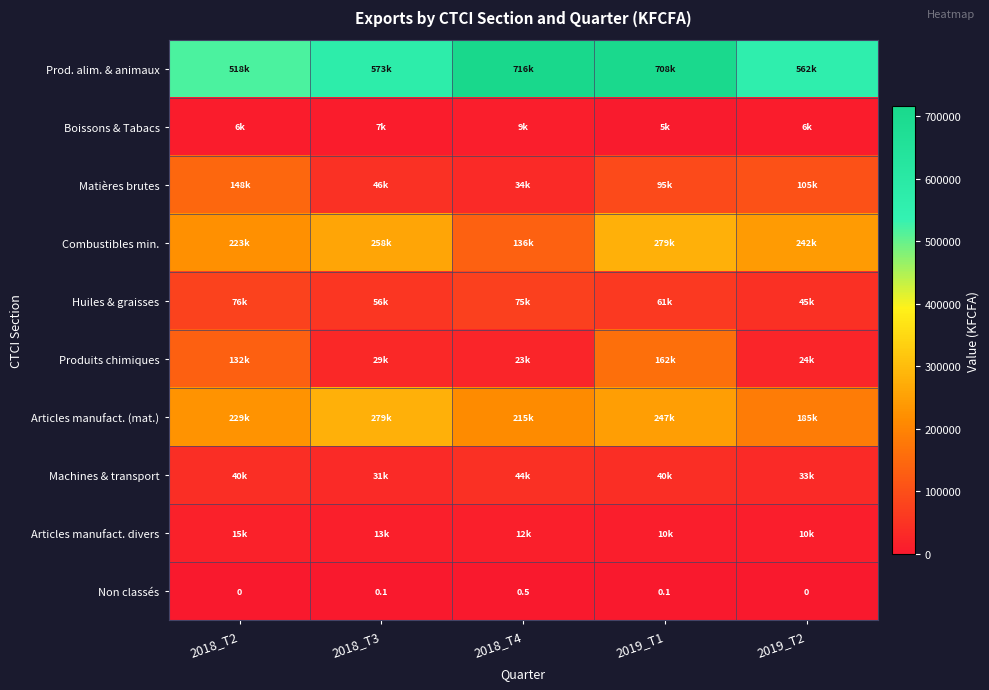

At which category is the sum across all series the highest?

2019_T1